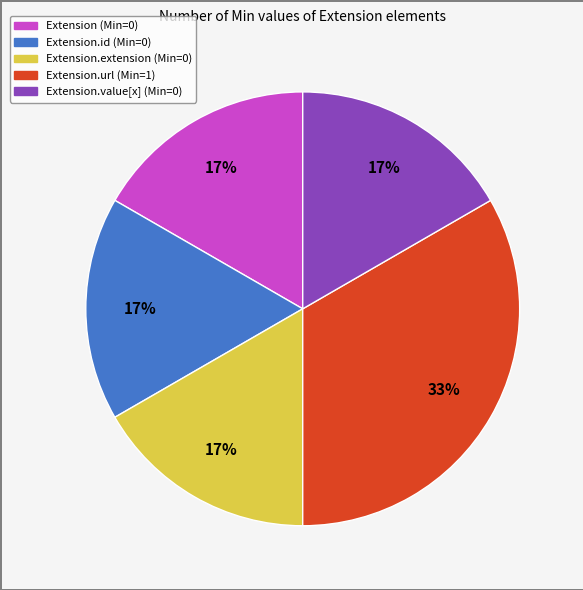

How many slices are in this pie chart?

5